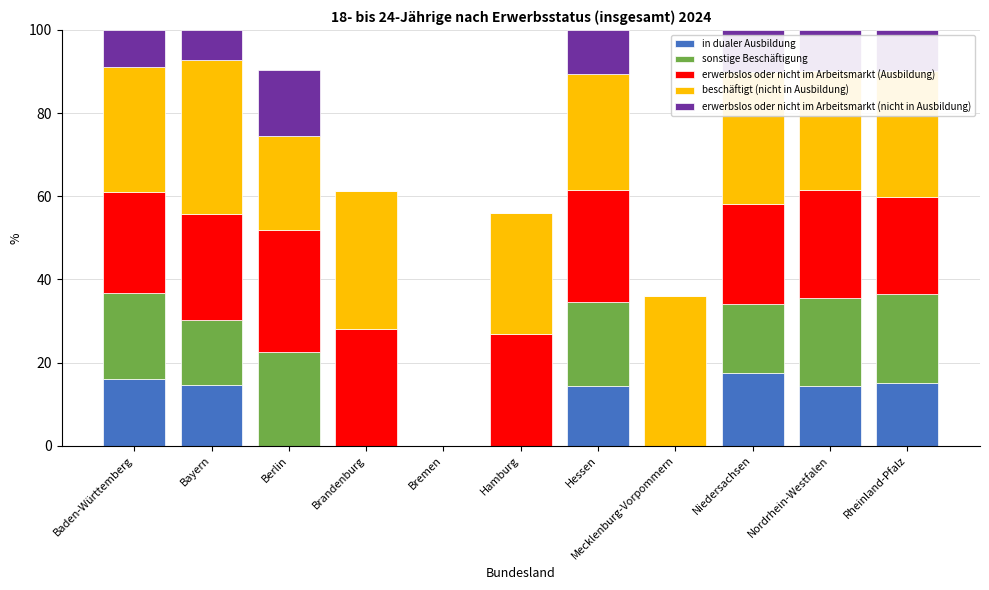

What is the total value across all series at Hamburg?

56.0